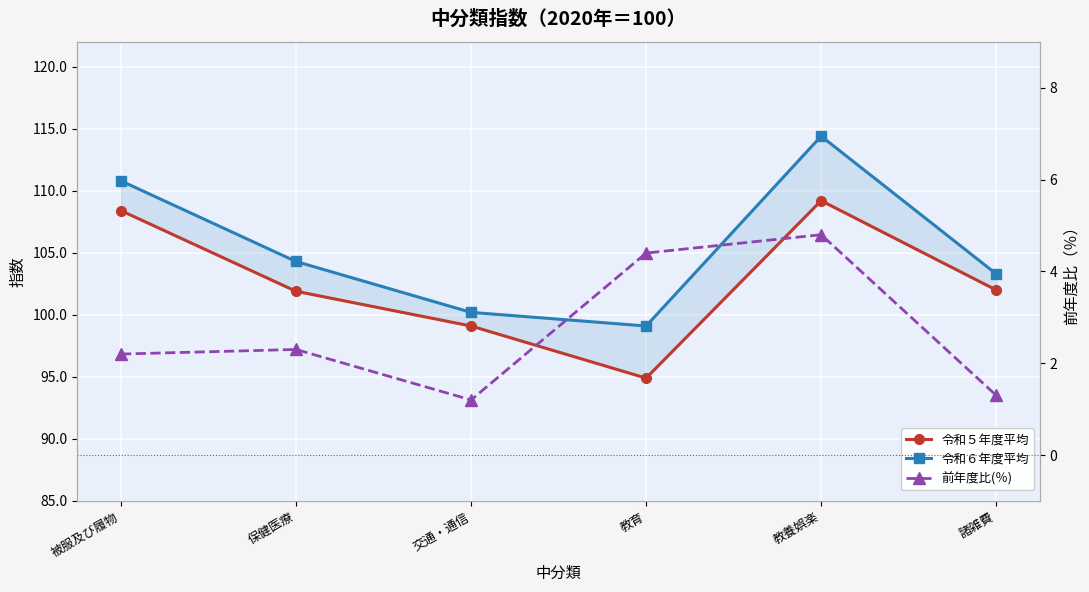

What is the label of the 2nd point from the right?

教養娯楽